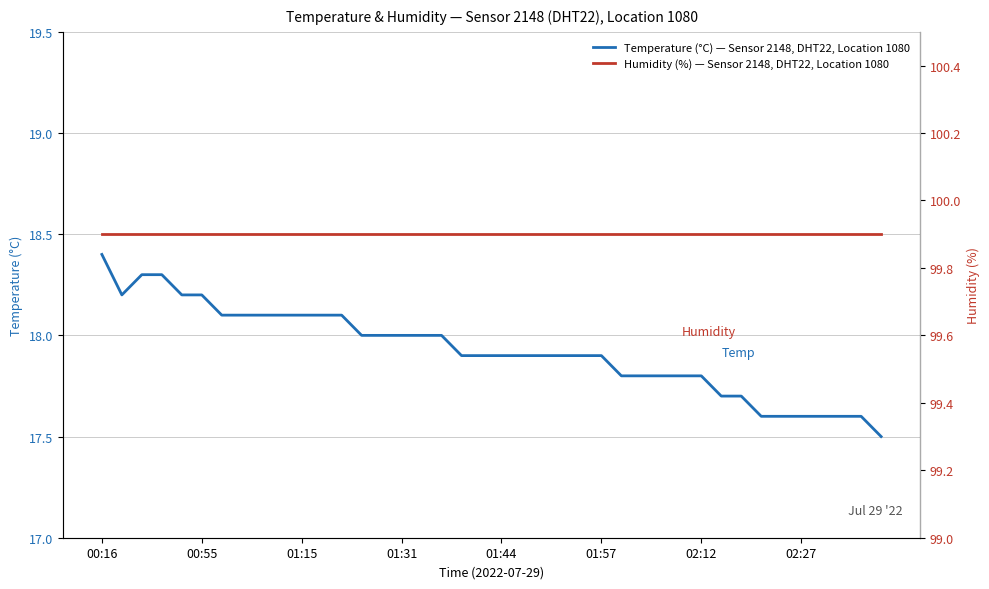

At which category is the sum across all series the highest?

00:16